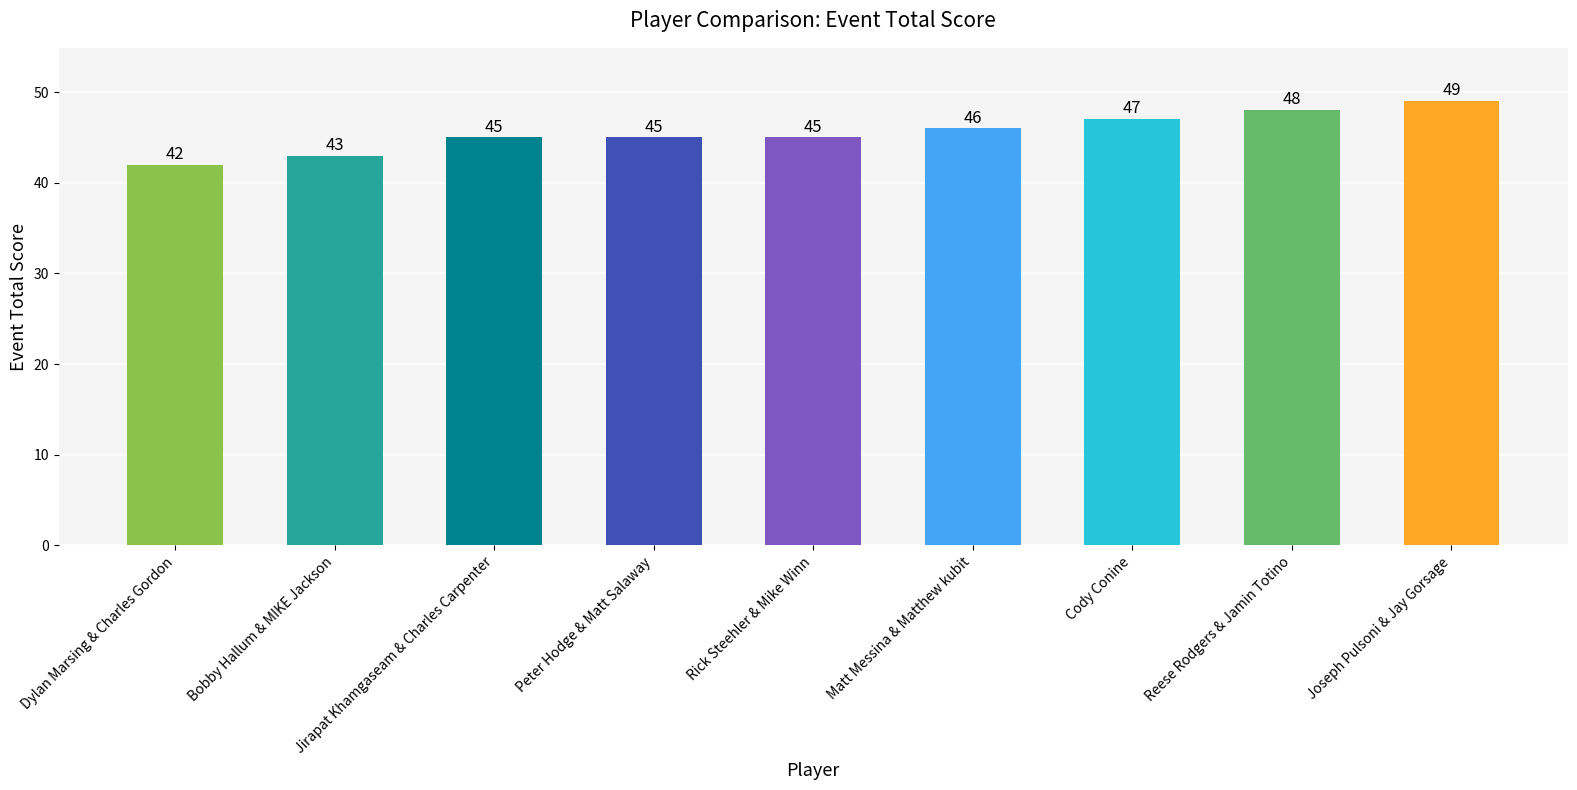

The value at Dylan Marsing & Charles Gordon is 42. True or false?

True